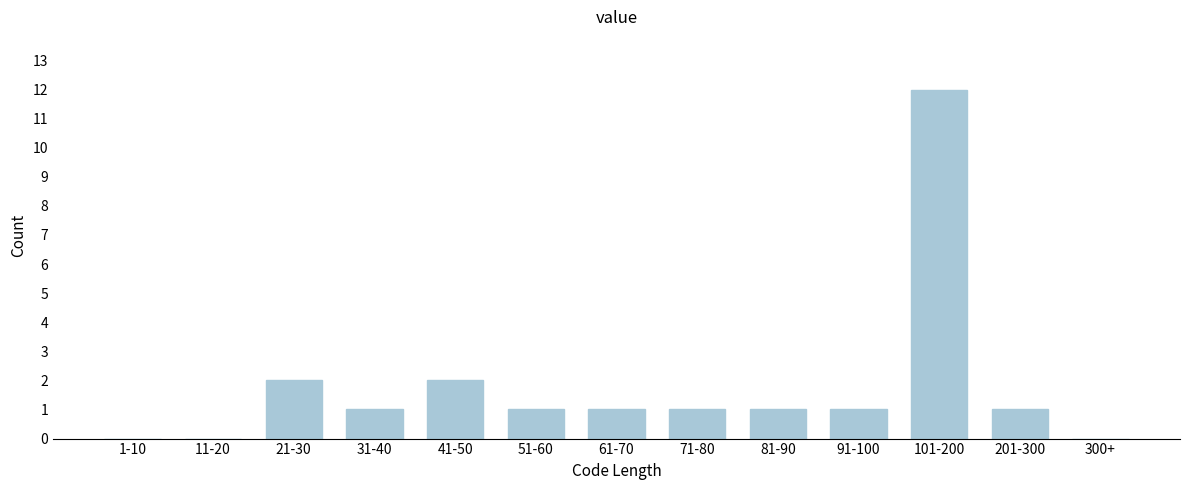

Reading left to right, transcribe all the data shown in this chart.

1-10=0	11-20=0	21-30=2	31-40=1	41-50=2	51-60=1	61-70=1	71-80=1	81-90=1	91-100=1	101-200=12	201-300=1	300+=0